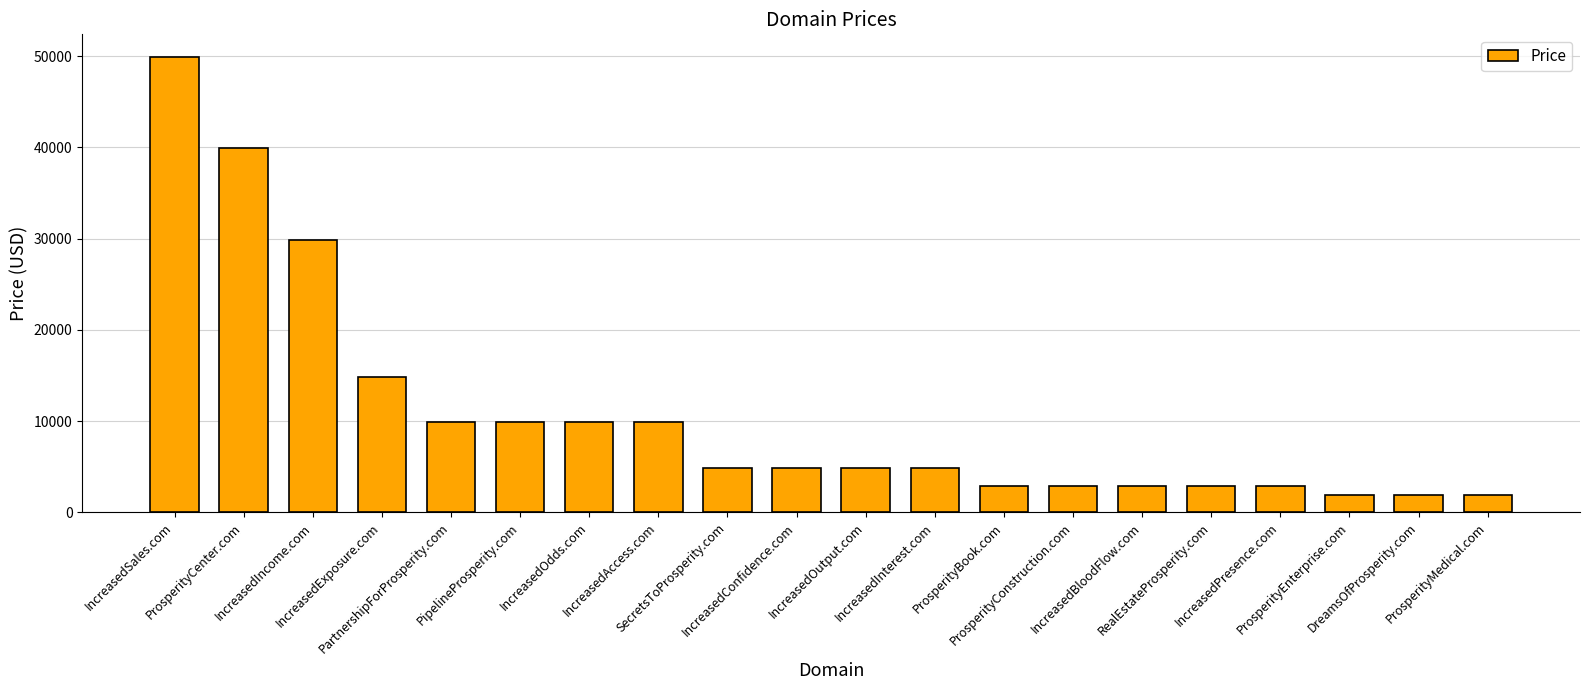

What is the minimum value shown in the chart?

1888